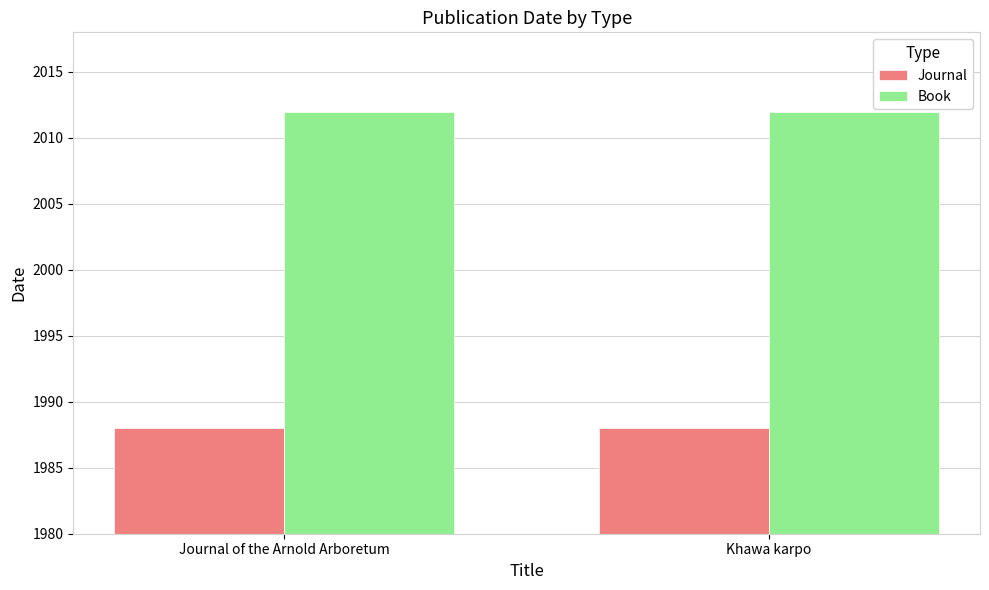

Is it true that Journal equals 1988 at Khawa karpo?

True